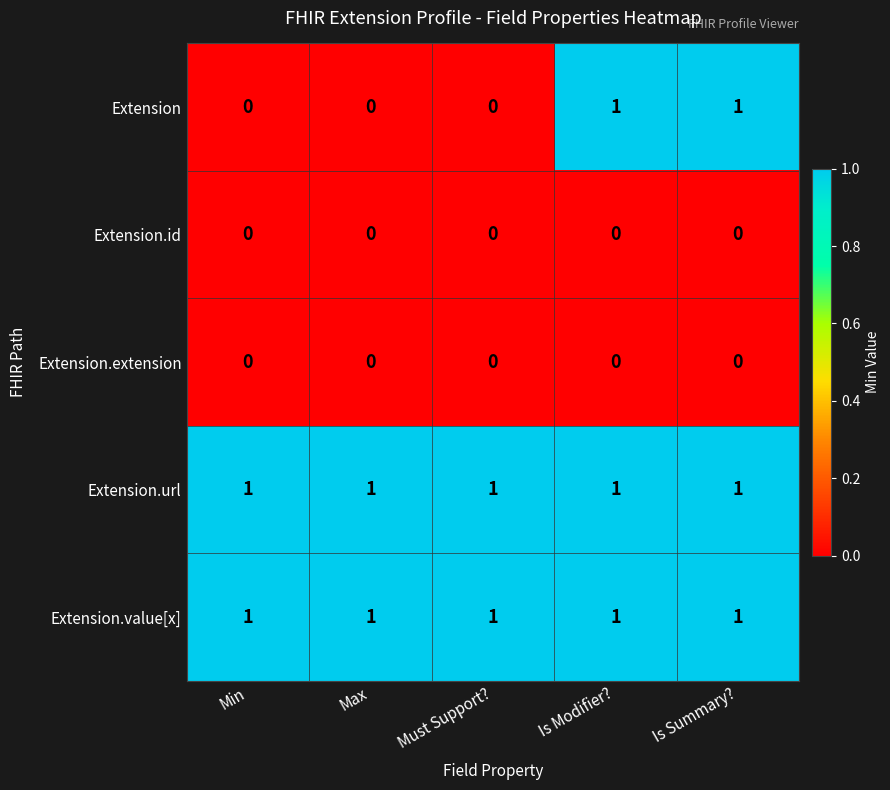

True or false: Extension has a value of 1 at Is Summary?.

True